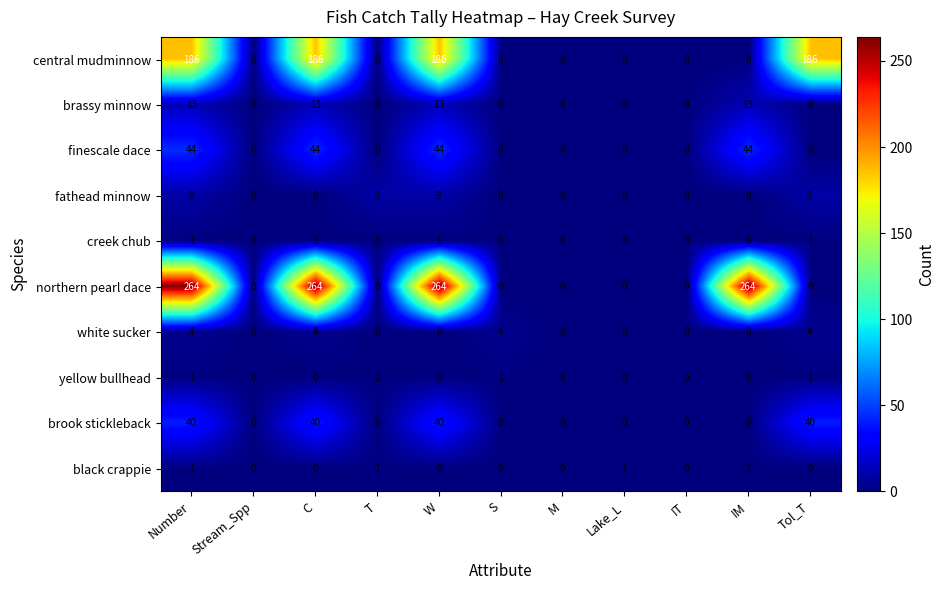

How many northern pearl dace values are between 0 and 264?

11